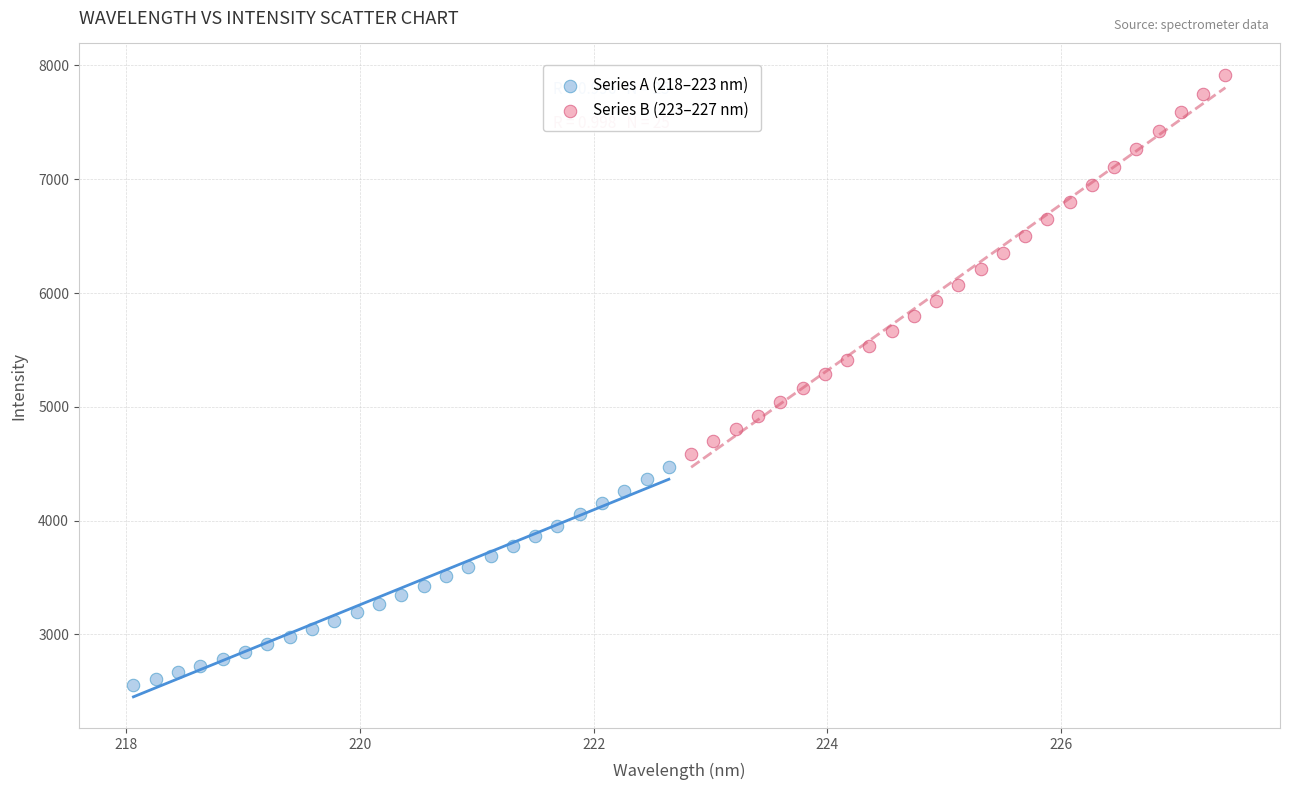

Which series reaches the maximum Y coordinate?

Series B (223–227 nm)